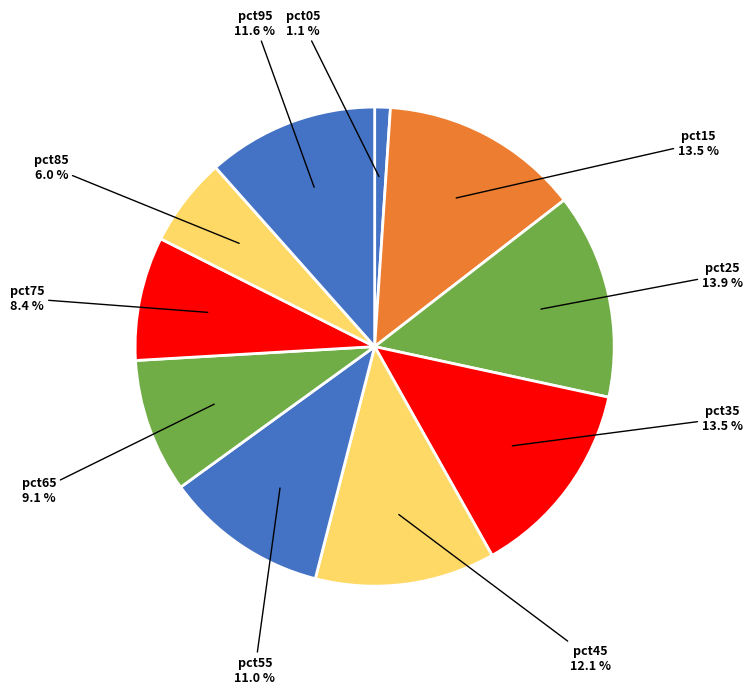

To the nearest percent, what is the average slice percentage?

10%